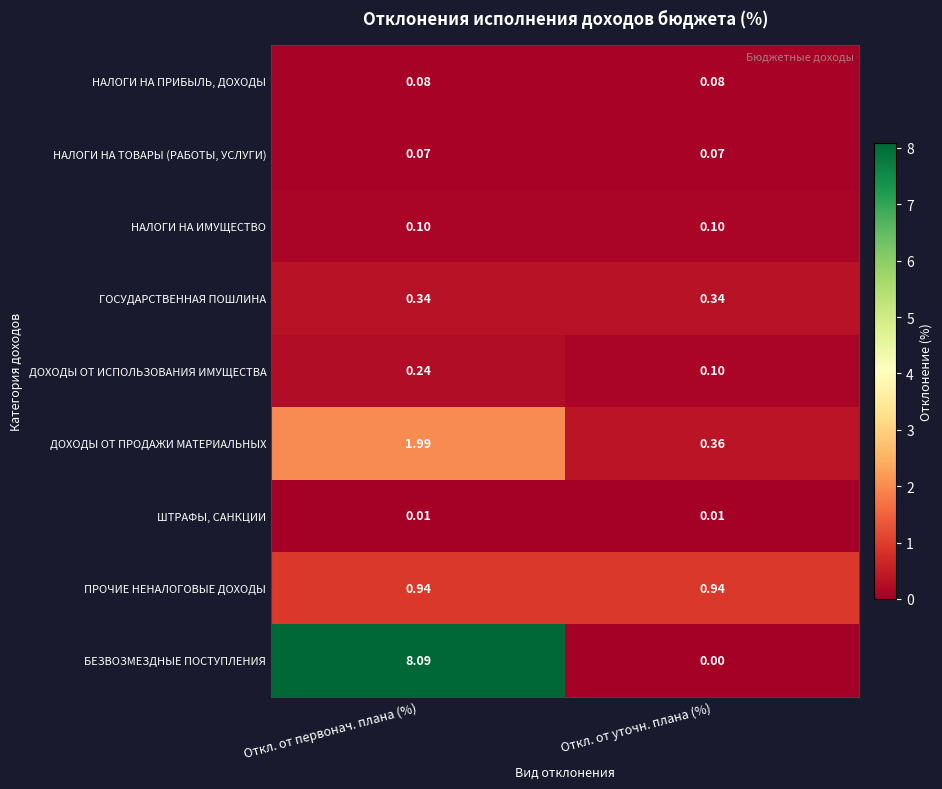

Which series has the largest total across all categories?

БЕЗВОЗМЕЗДНЫЕ ПОСТУПЛЕНИЯ